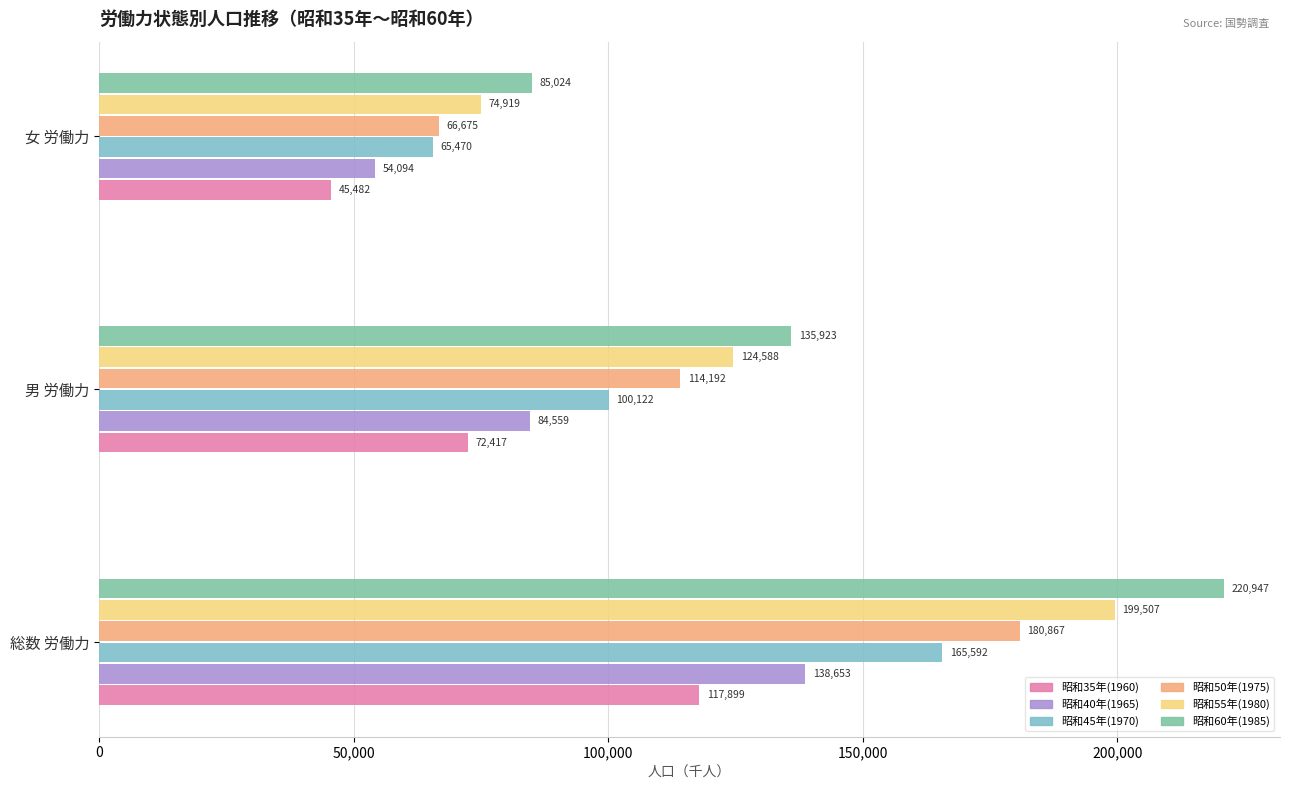

Which series has the largest total across all categories?

昭和60年(1985)